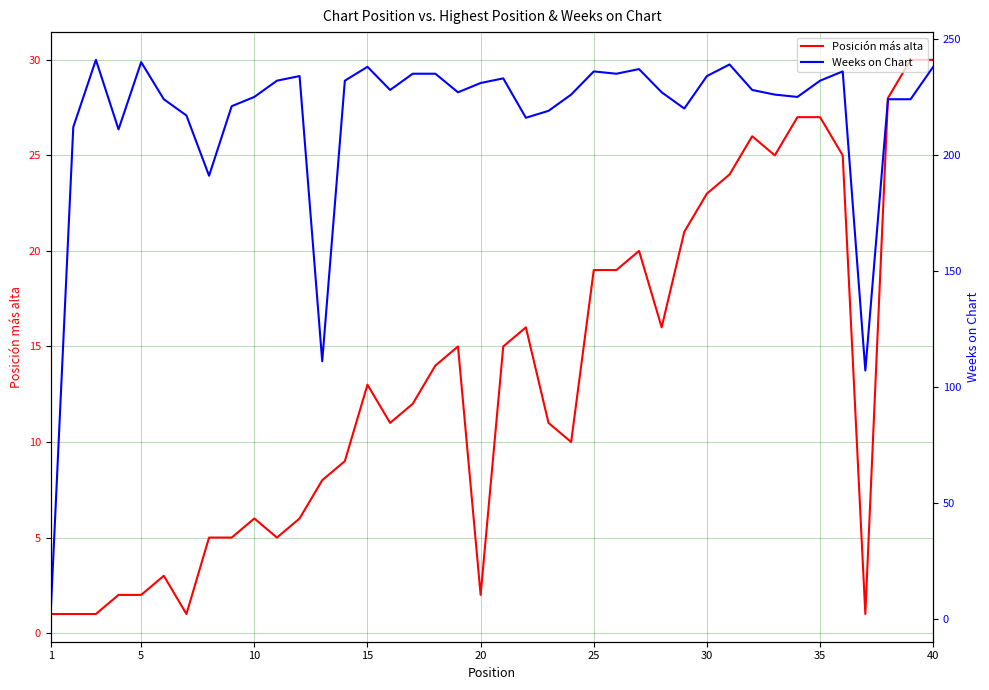

The value of Posición más alta at 10 is 10. True or false?

False